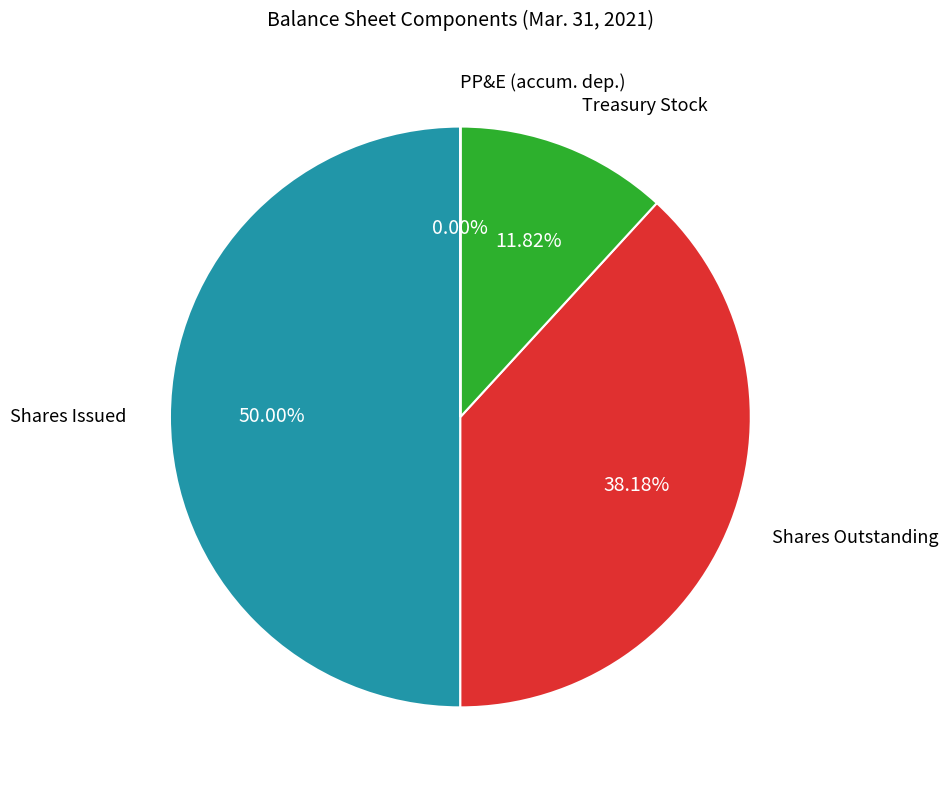

Which slice is the largest?

Common stock, shares issued